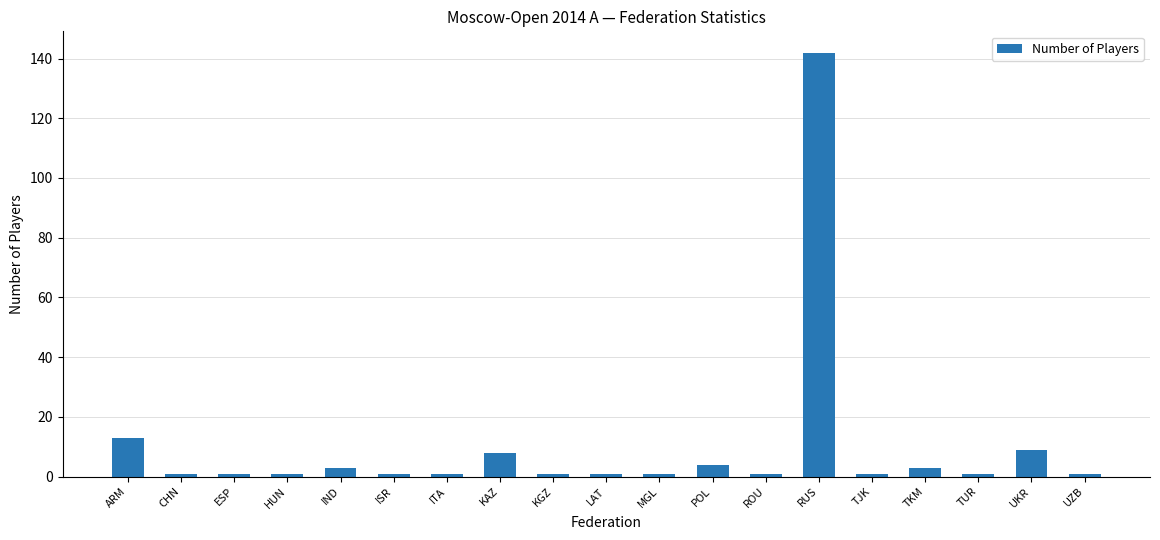

Reading left to right, what are all the values shown in this chart?

13	1	1	1	3	1	1	8	1	1	1	4	1	142	1	3	1	9	1